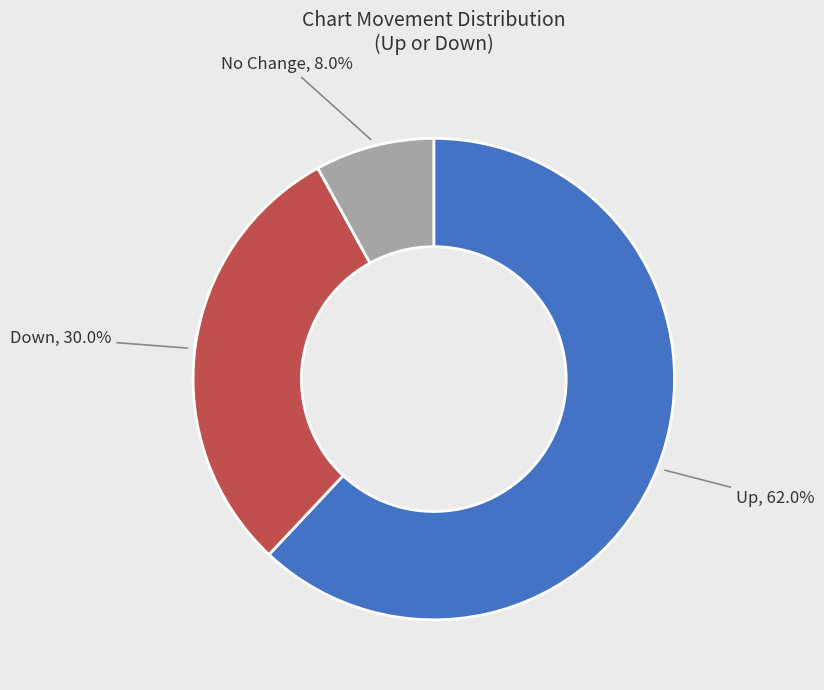

Rank the categories by value from lowest to highest.

No Change, Down, Up